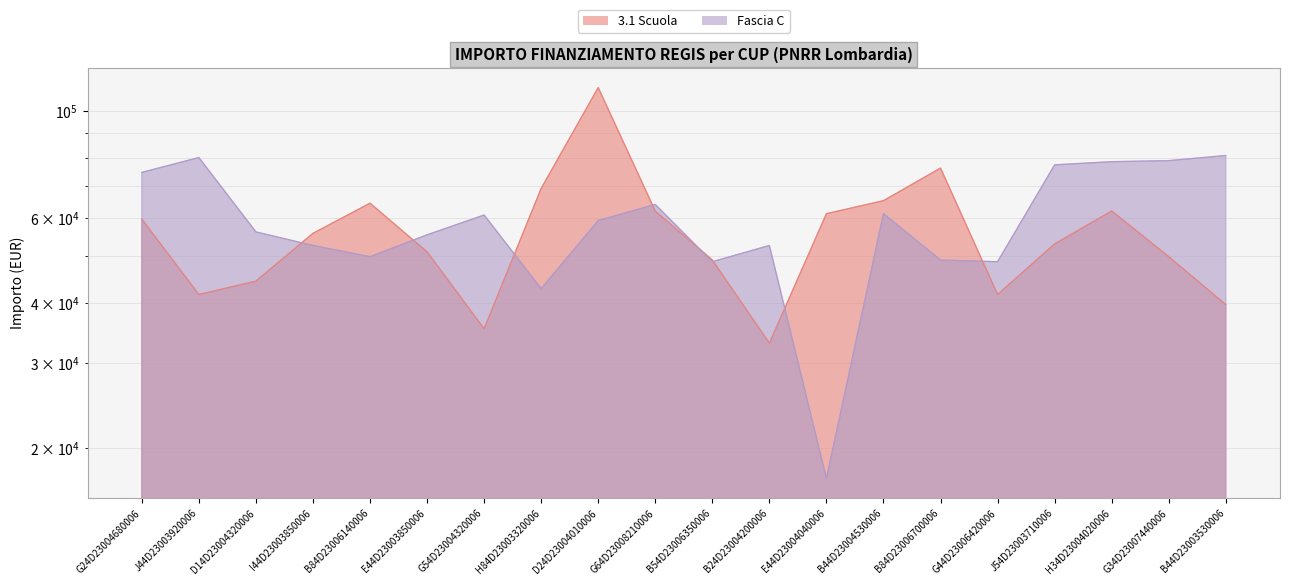

At which label does 3.1 Scuola first exceed 55778?

G24D23004680006